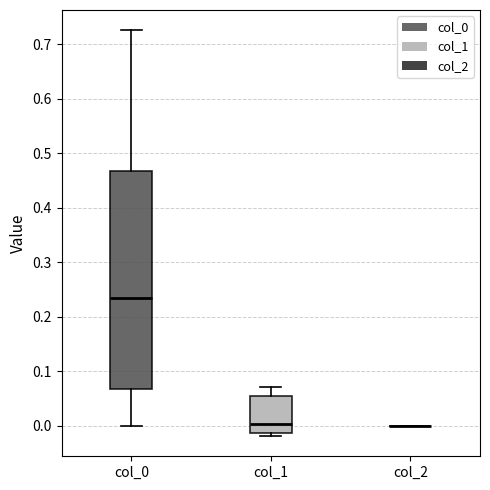

Reading left to right, read every box against the y-axis: the position of its median line, the range the box covers, and the ends of its whiskers. The values are not printed on the chart, so give them approximately, as read against the axis.

col_0: median 0.23, box 0.07 to 0.47, whiskers 0.00 to 0.73
col_1: median 0.00, box -0.01 to 0.05, whiskers -0.02 to 0.07
col_2: box collapsed to a line at 0.00, whiskers 0.00 to 0.00